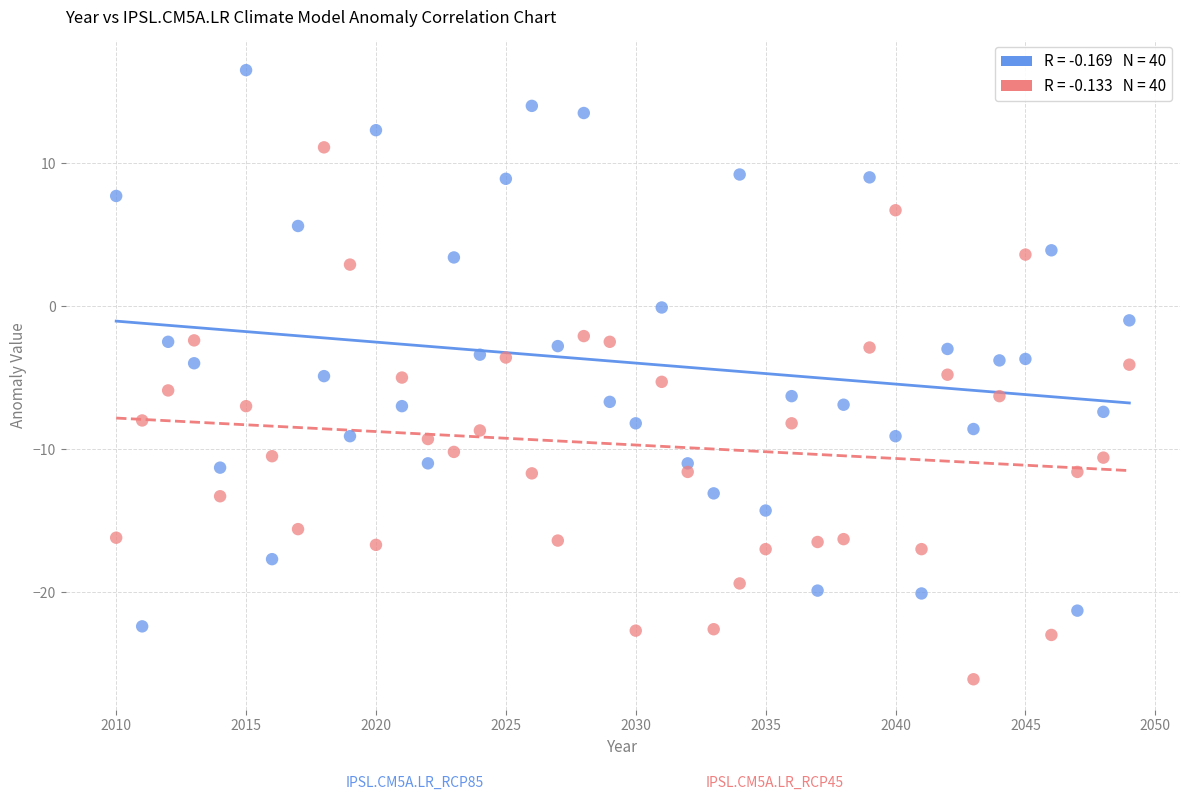

Across all data points, what is the range of Y values (max minus min)?

42.6